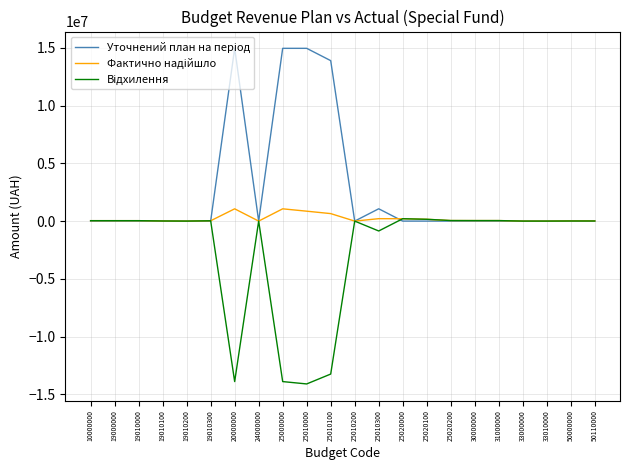

What is the maximum value shown in the chart?

14963100.0